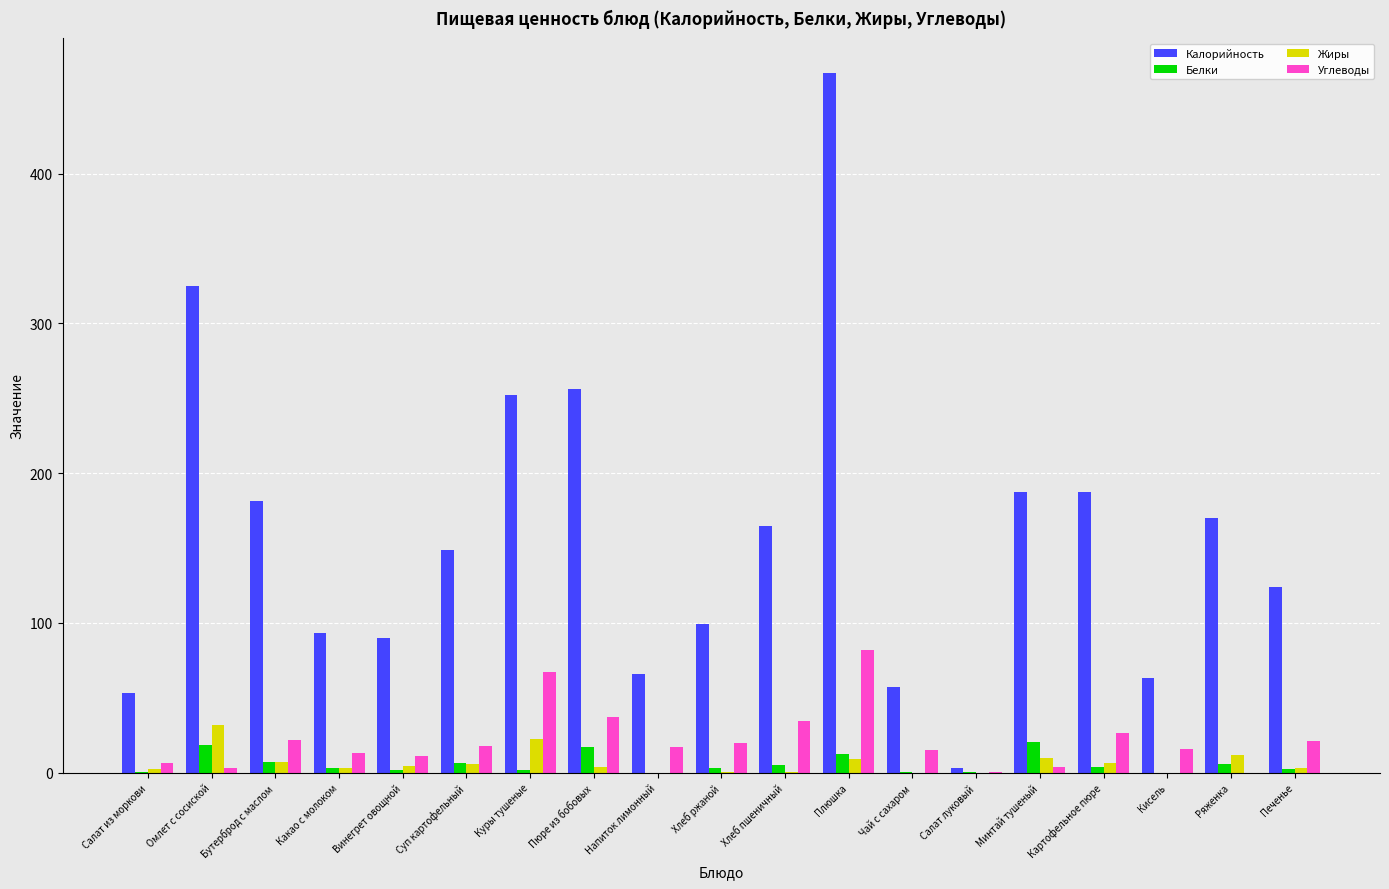

What is the sum of all Жиры values?

124.0